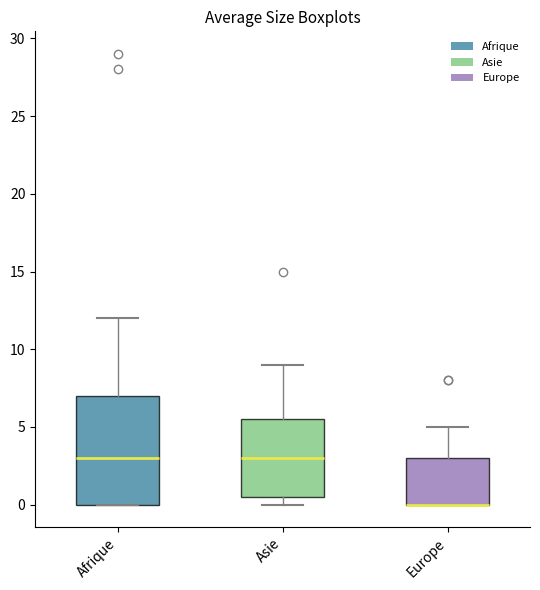

Reading left to right, transcribe this box plot: for each box, give where its median line is, the range the box spans, and where its two whiskers end, as read against the y-axis. The values are not printed on the chart, so give them approximately, as read against the axis.

Afrique: median 3.0, box 0.0 to 7.0, whiskers 0.0 to 12.0
Asie: median 3.0, box 0.5 to 5.5, whiskers 0.0 to 9.0
Europe: median 0.0 (drawn on the box's lower edge), box 0.0 to 3.0, whiskers 0.0 to 5.0